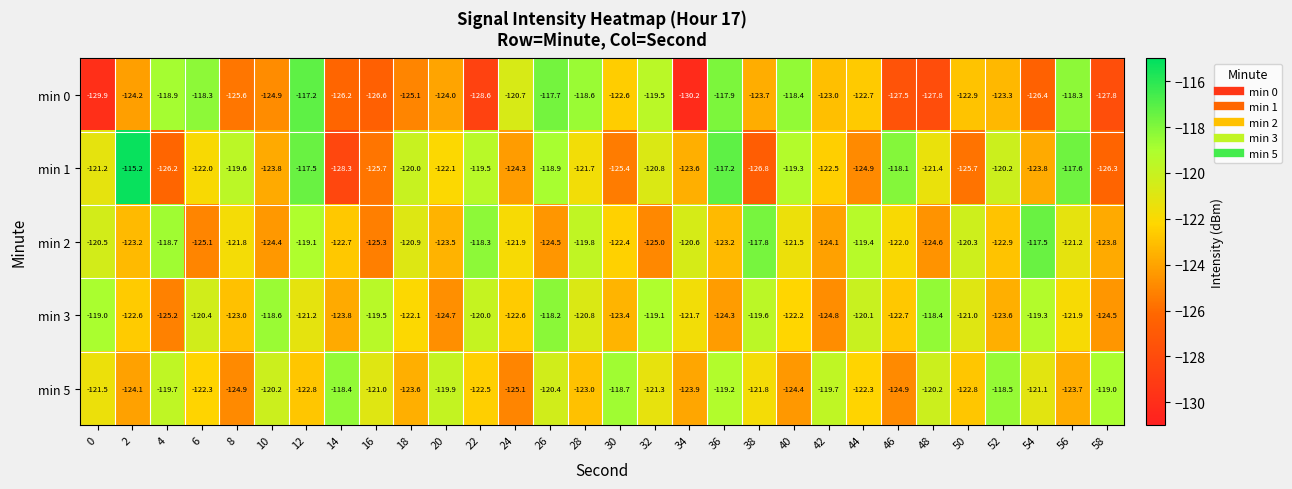

How many data points in min 5 are less than -121?

18